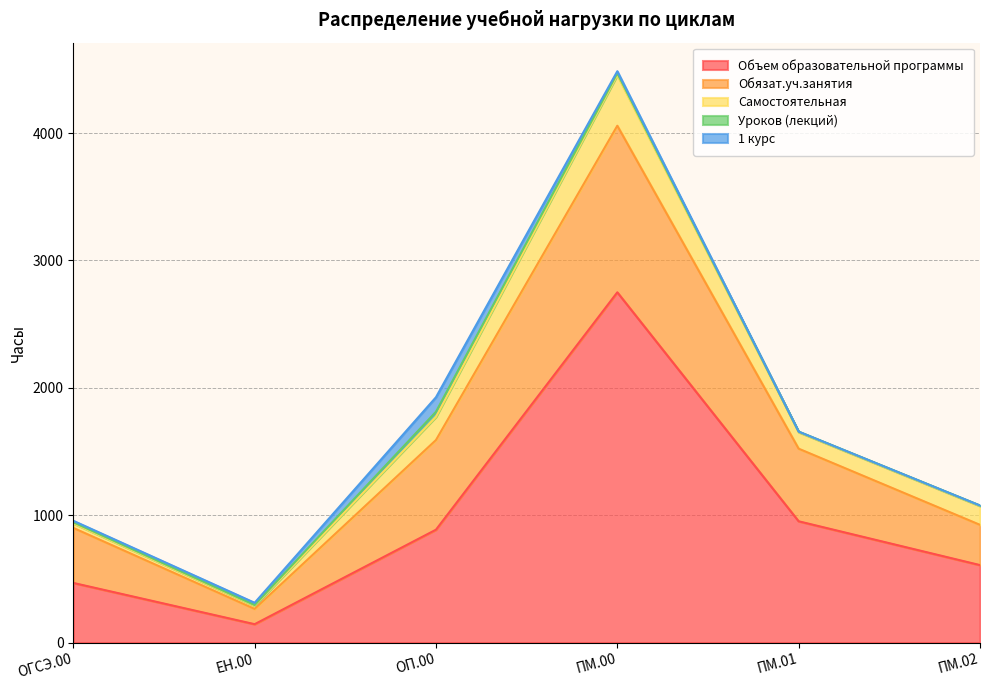

What is the difference between the maximum and minimum values in the Уроков (лекций) series?

36